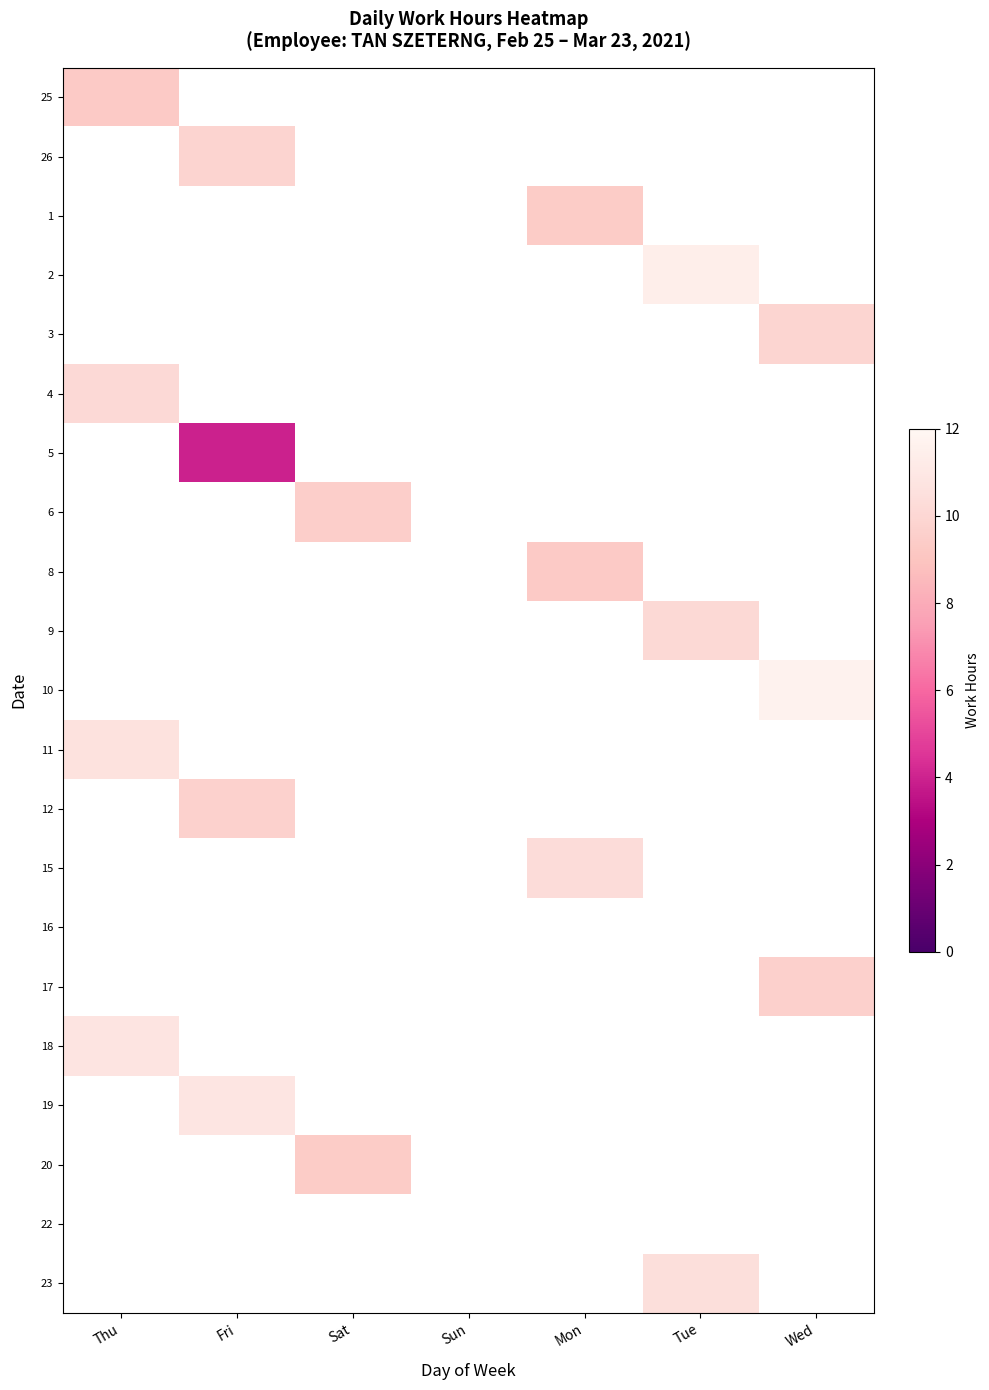

Which category has the highest value in the 19 series?

Thu